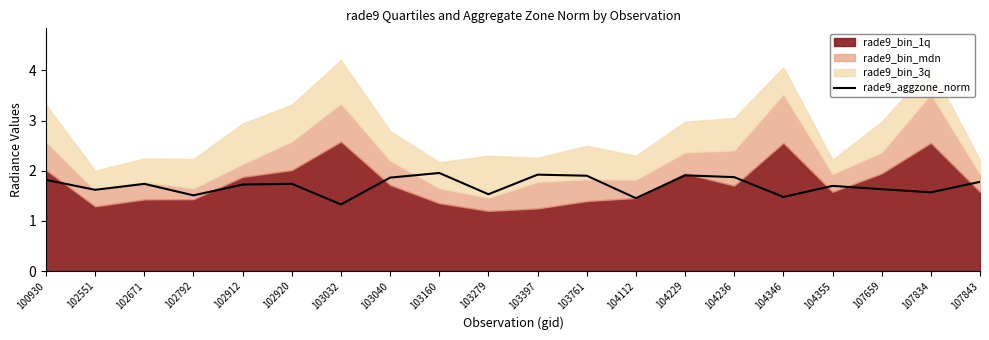

Reading left to right, transcribe all the data shown in this chart.

100930=1.8	102551=1.6	102671=1.7	102792=1.5	102912=1.7	102920=1.7	103032=1.3	103040=1.9	103160=2.0	103279=1.5	103397=1.9	103761=1.9	104112=1.5	104229=1.9	104236=1.9	104346=1.5	104355=1.7	107659=1.6	107834=1.6	107843=1.8